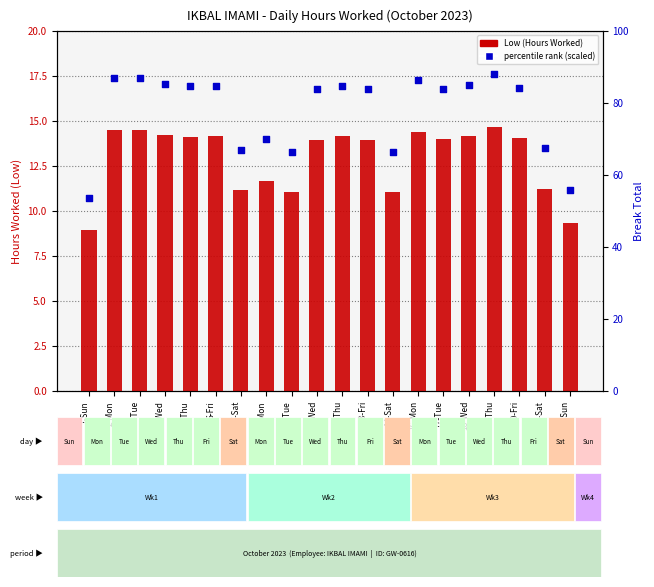

Is the value of percentile rank within the sample at 2-Mon greater than the value of Low (Hours Worked) at 10-Tue?

Yes